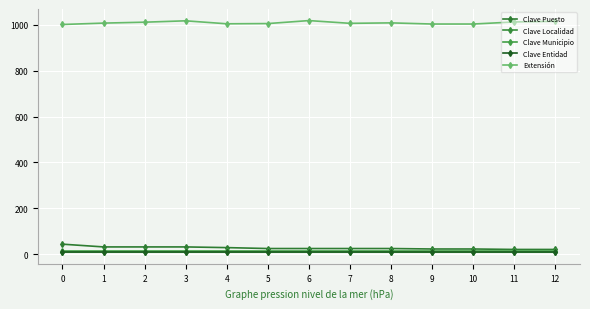

What is the spread (max minus min) of values at 12?

1006